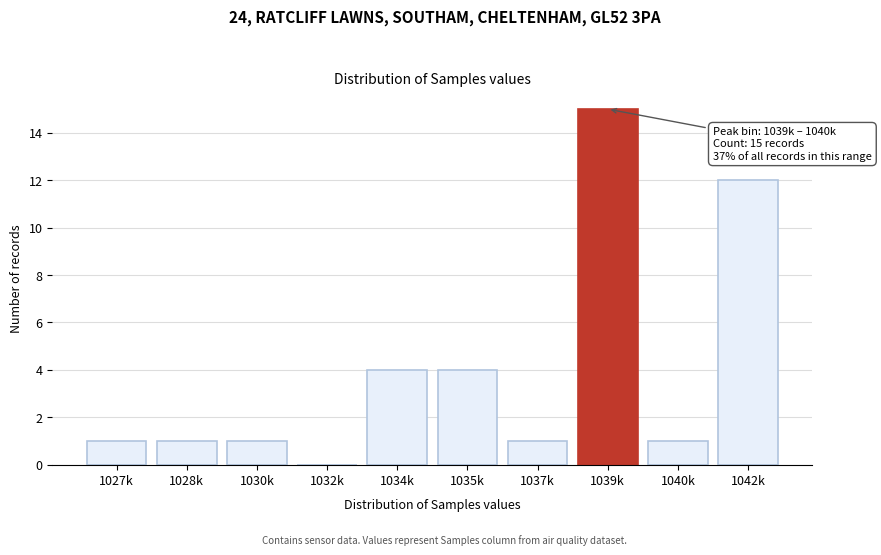

Reading left to right, list all the values displayed in this chart.

1027k=1	1028k=1	1030k=1	1032k=0	1034k=4	1035k=4	1037k=1	1039k=15	1040k=1	1042k=12